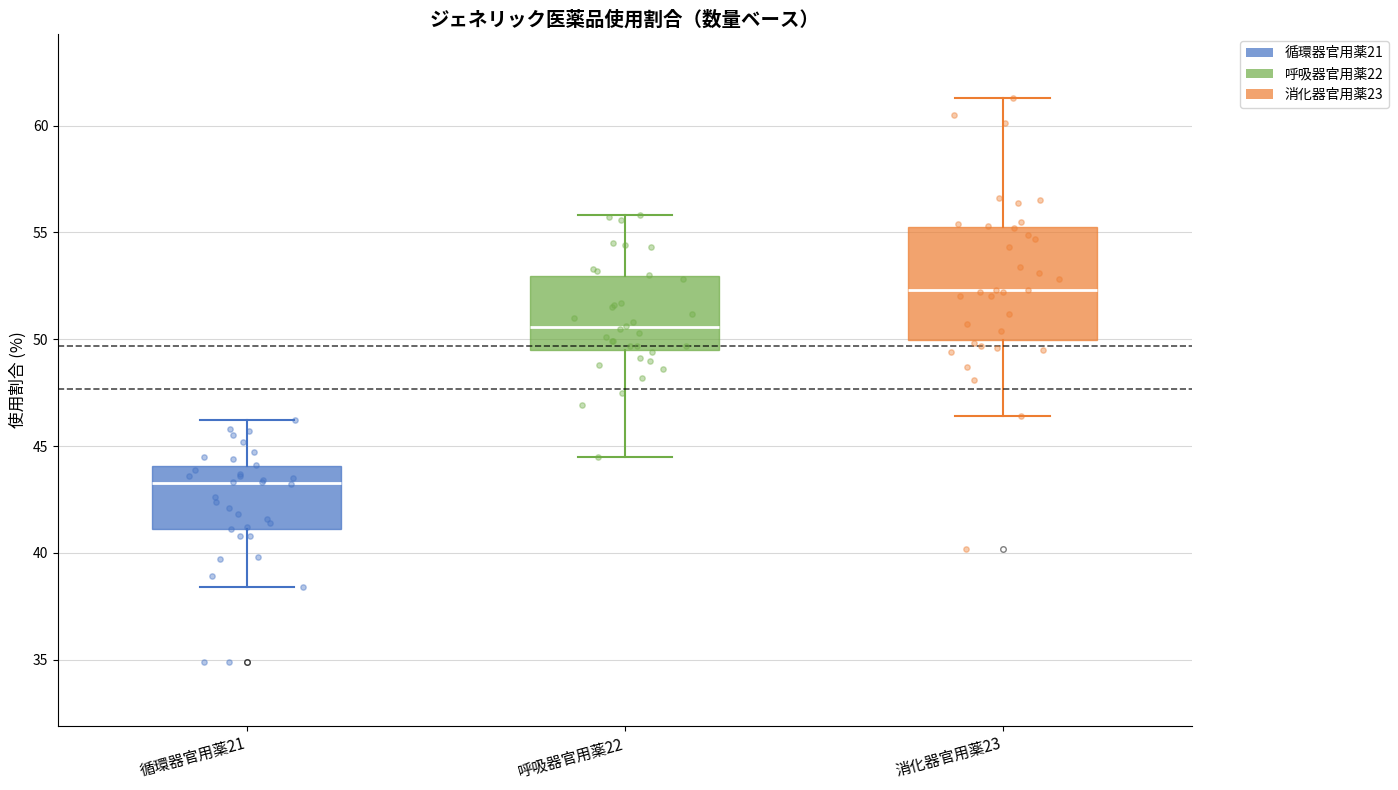

Reading left to right, read every box against the y-axis: the position of its median line, the range the box covers, and the ends of its whiskers. The values are not printed on the chart, so give them approximately, as read against the axis.

循環器官用薬21: median 43.5, box 41.0 to 44.0, whiskers 38.5 to 46.0
呼吸器官用薬22: median 50.5, box 49.5 to 53.0, whiskers 44.5 to 56.0
消化器官用薬23: median 52.5, box 50.0 to 55.5, whiskers 46.5 to 61.5